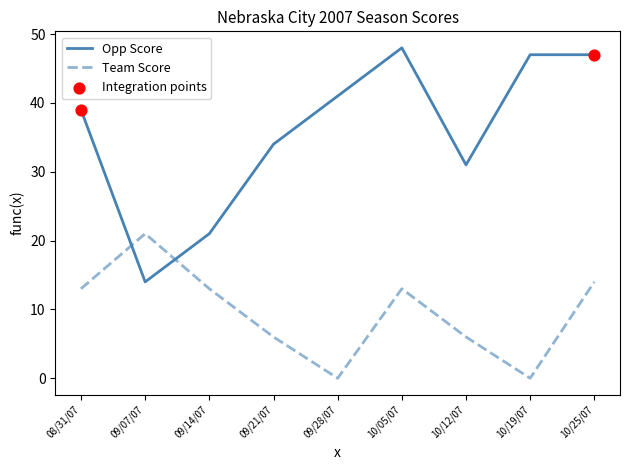

Is the value of Team Score at 09/21/07 greater than the value of Opp Score at 10/25/07?

No